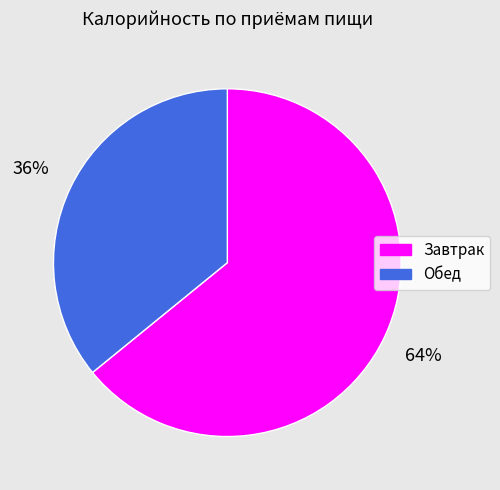

How many slices are in this pie chart?

2